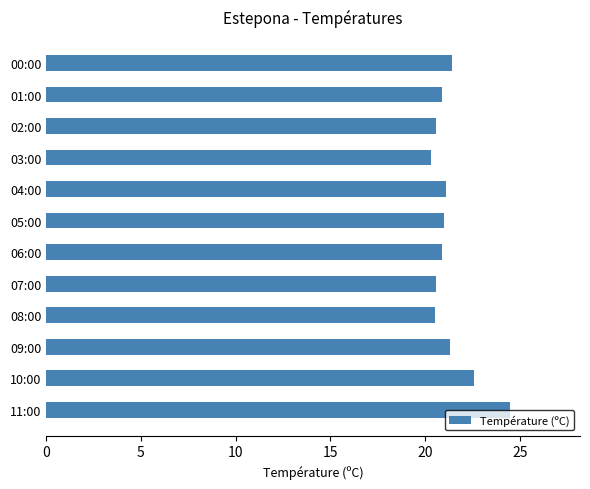

True or false: the data shows 5.6 at 04:00.

False